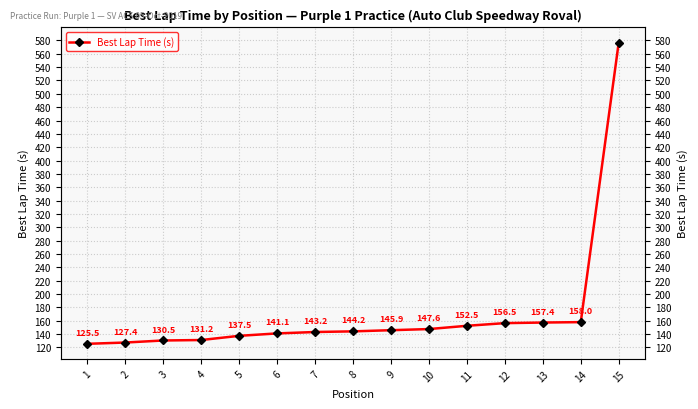

Where is the data nearest to the value 351?

14